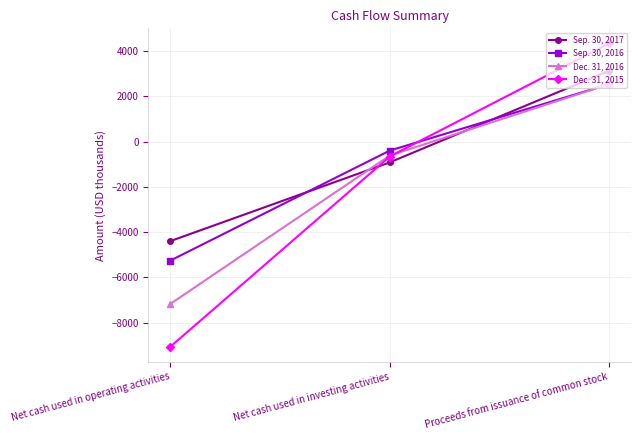

At which label is Sep. 30, 2017 closest to -634?

Net cash used in investing activities